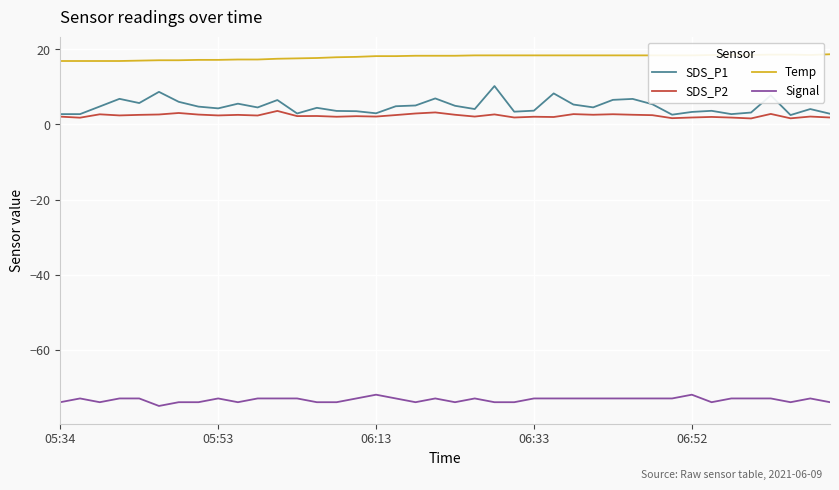

Which series has the largest total across all categories?

Temp